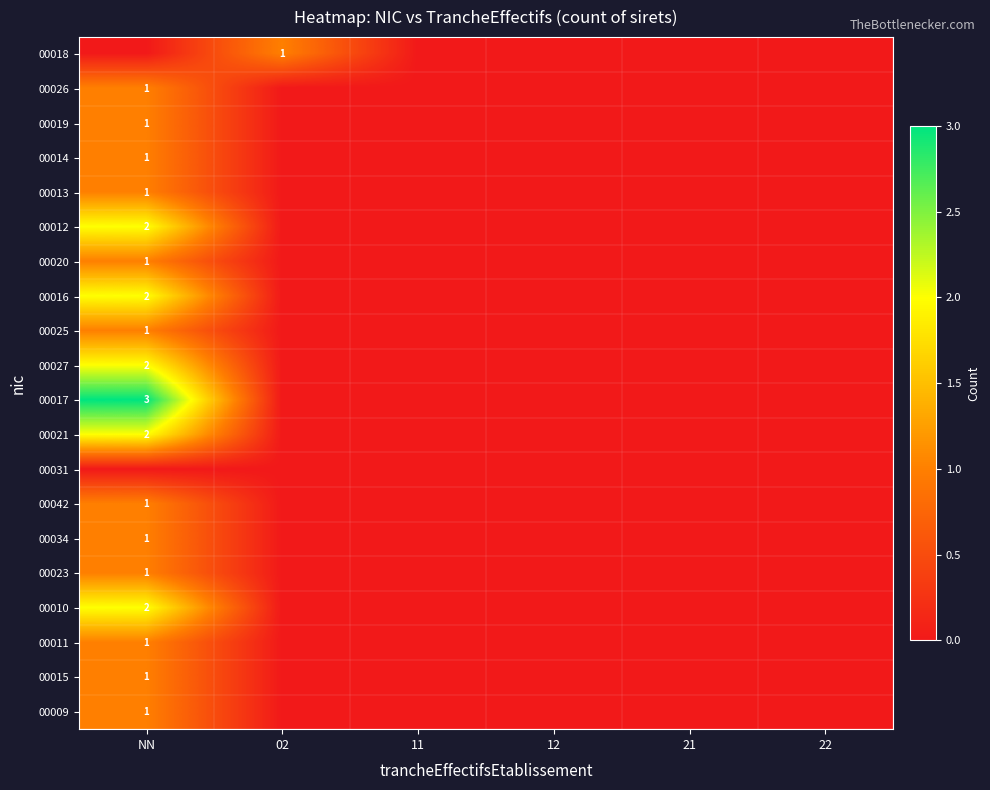

True or false: 00019 has a value of 1 at NN.

True